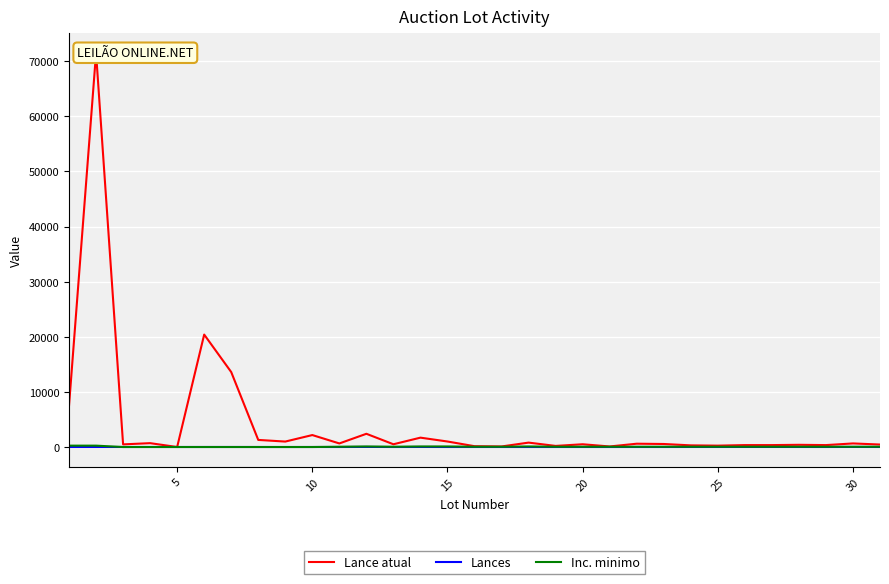

Between 19 and 30, which series saw the biggest shift?

Lance atual